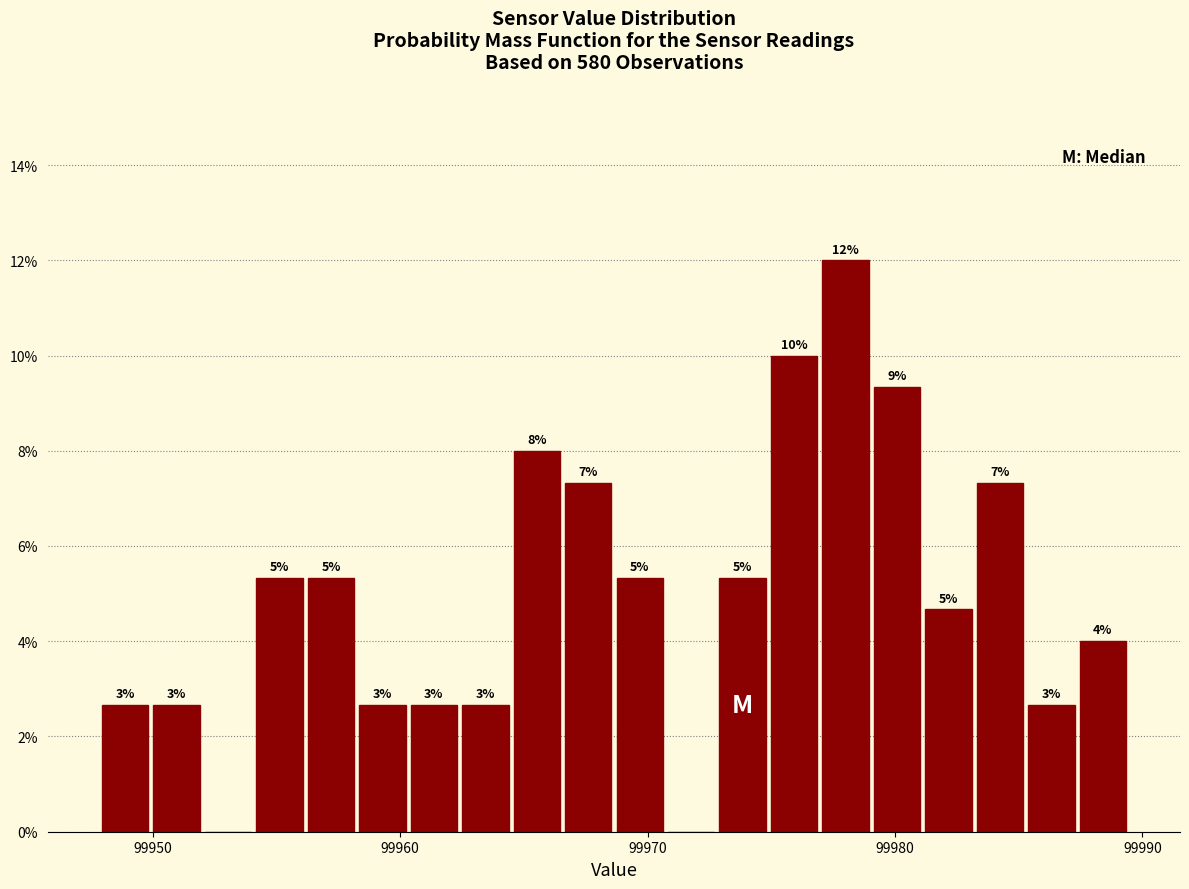

Around what value on the x-axis is the tallest bar? Give the approximate position of its centre, as read against the axis.

99978